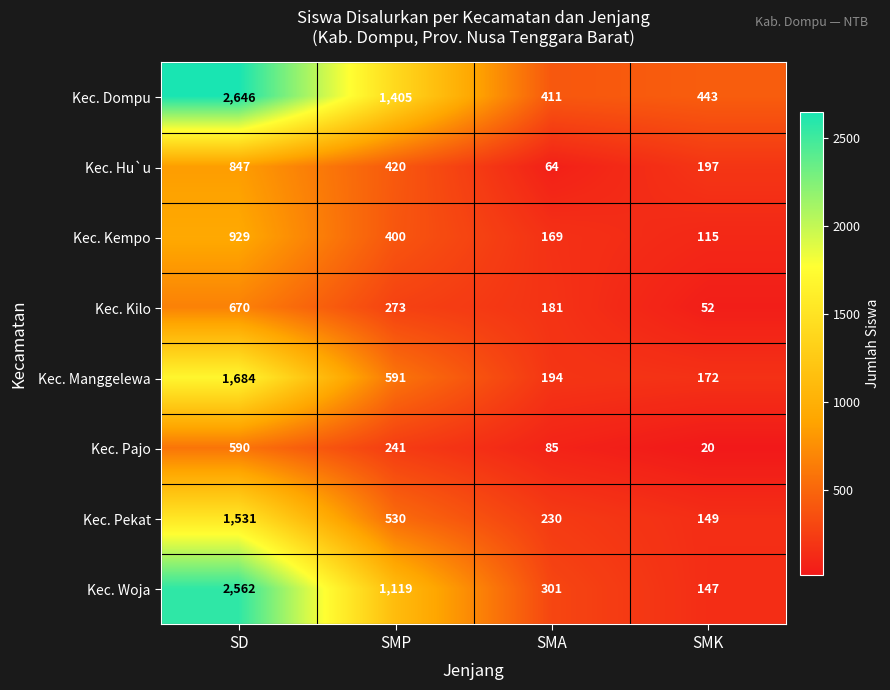

Read the Kec. Pekat value at SMP, to the nearest 50.

550